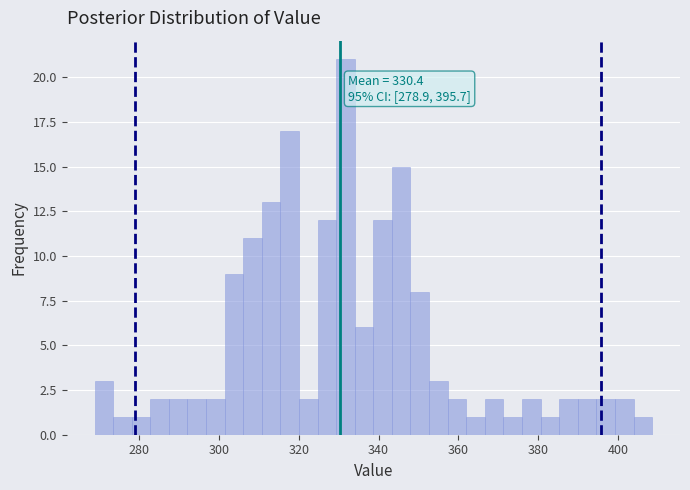

Read against the x-axis, roughly where is the centre of the tallest bar?

332